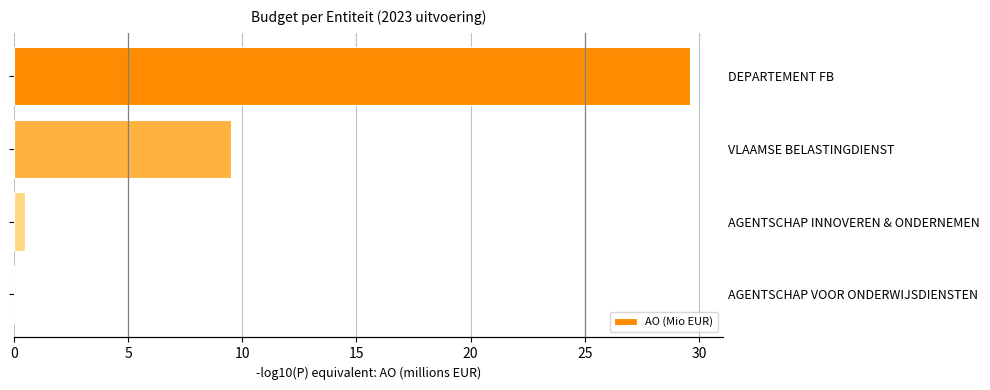

Approximately how many times larger is the value at AGENTSCHAP INNOVEREN & ONDERNEMEN compared to VLAAMSE BELASTINGDIENST?

0.1